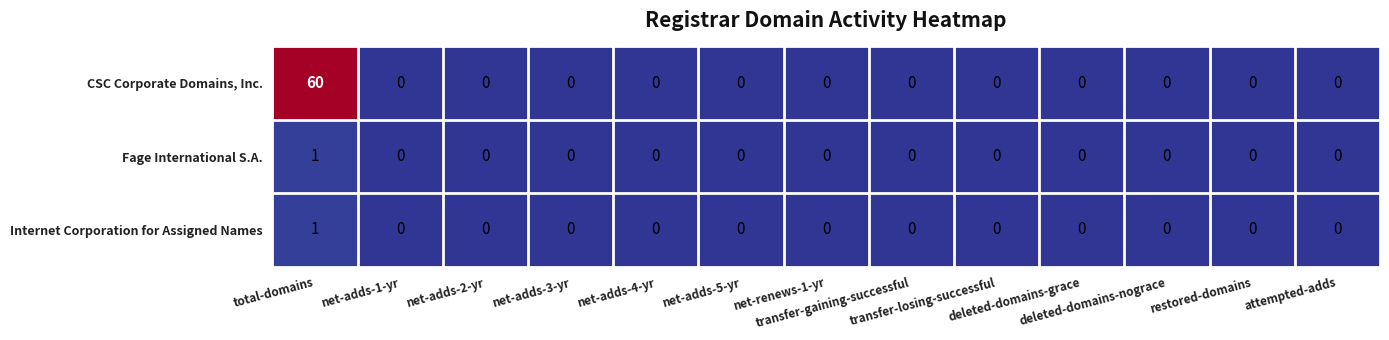

What is the sum of all CSC Corporate Domains, Inc. values?

60